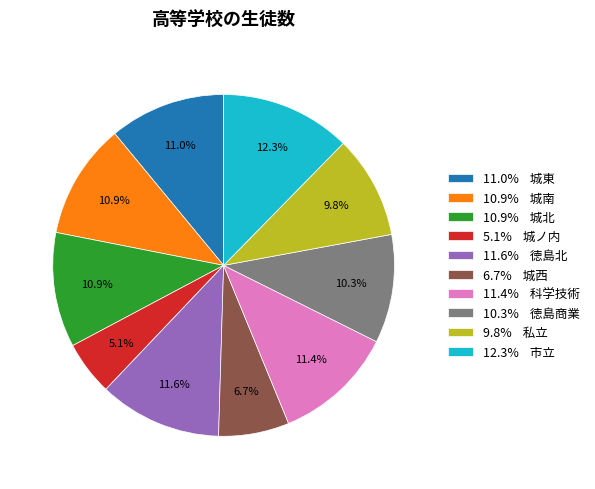

Do 10.3% 徳島商業 and 11.0% 城東 together represent more than half of the pie?

No